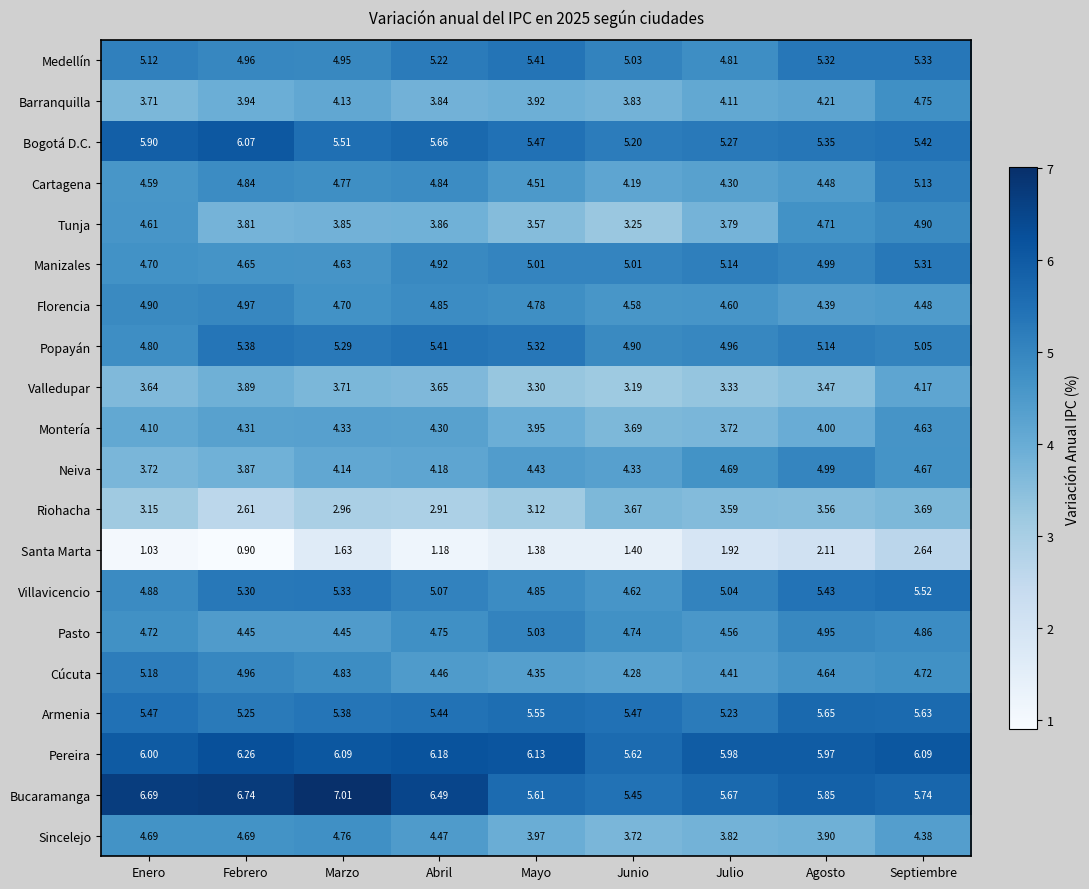

At which label is Neiva closest to 4?

Febrero